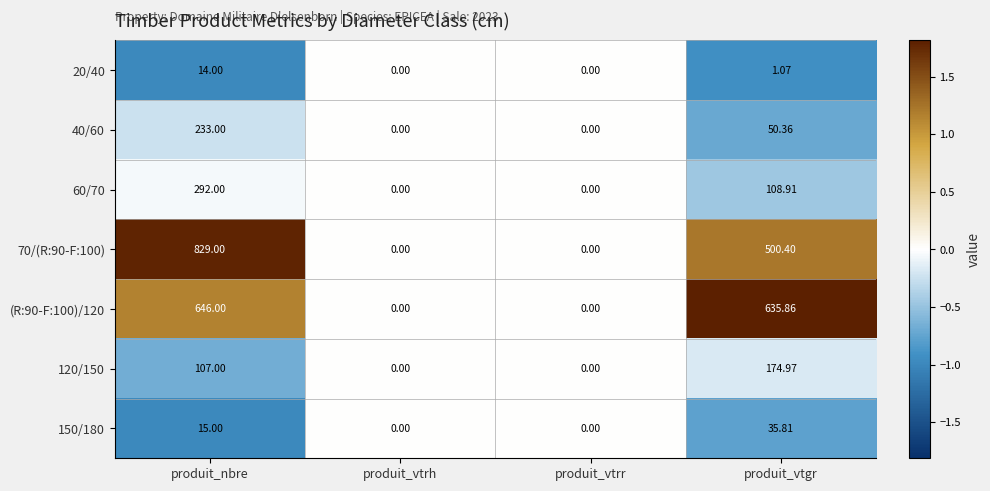

What is the smallest value displayed?

0.0